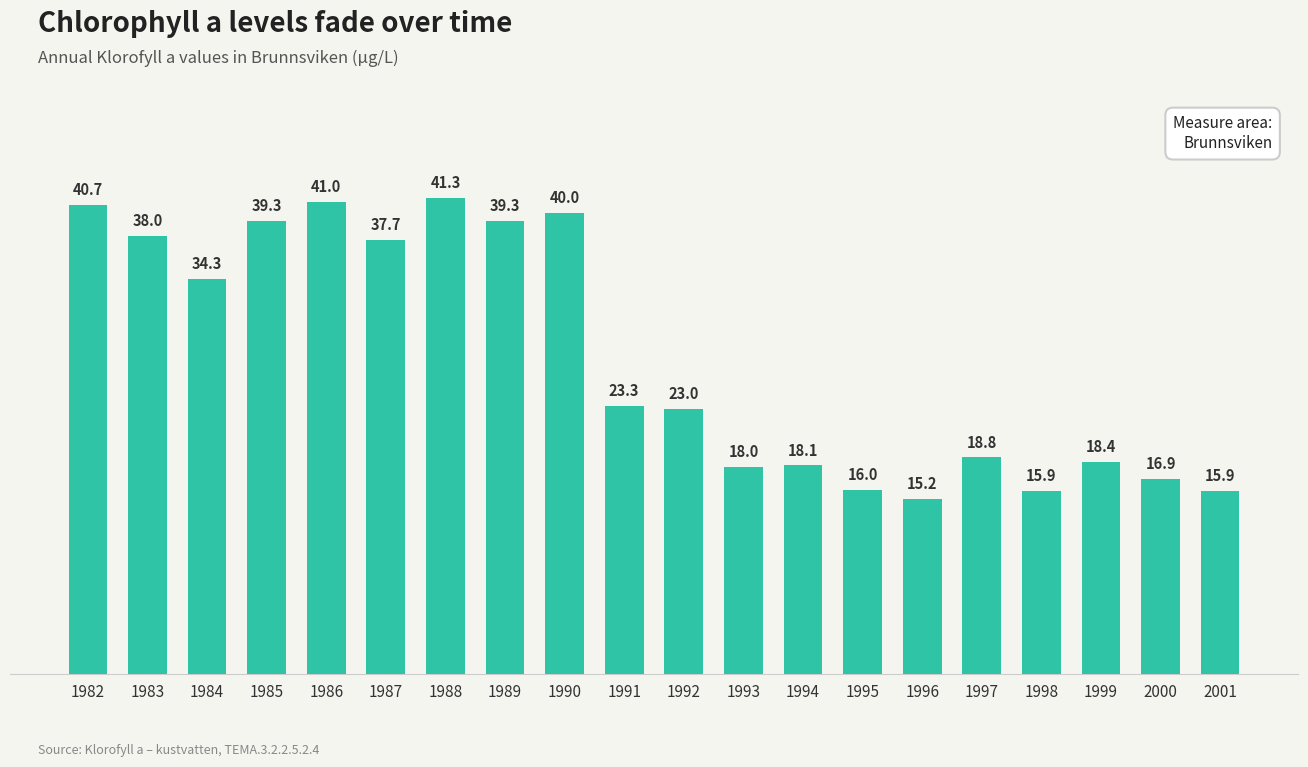

Which label corresponds to the smallest value in the chart?

1996